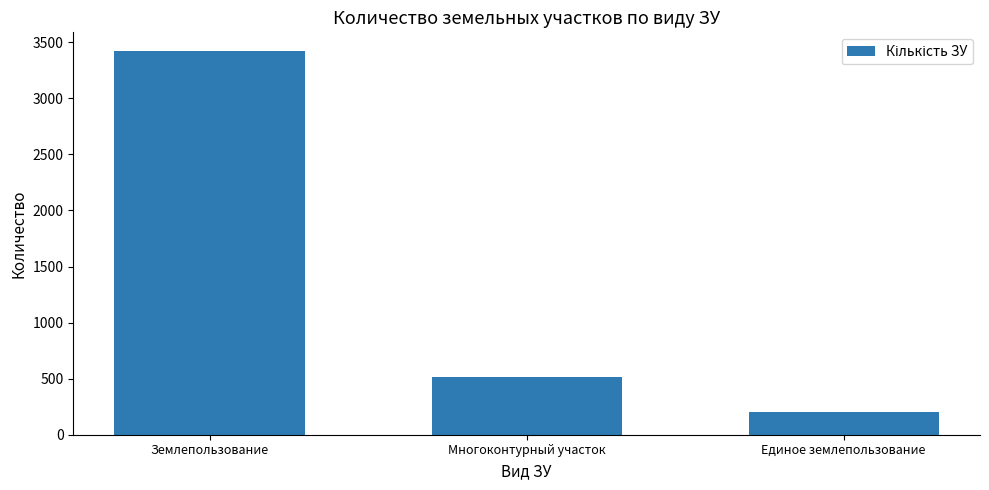

The chart shows a value of 4813 at Землепользование. True or false?

False